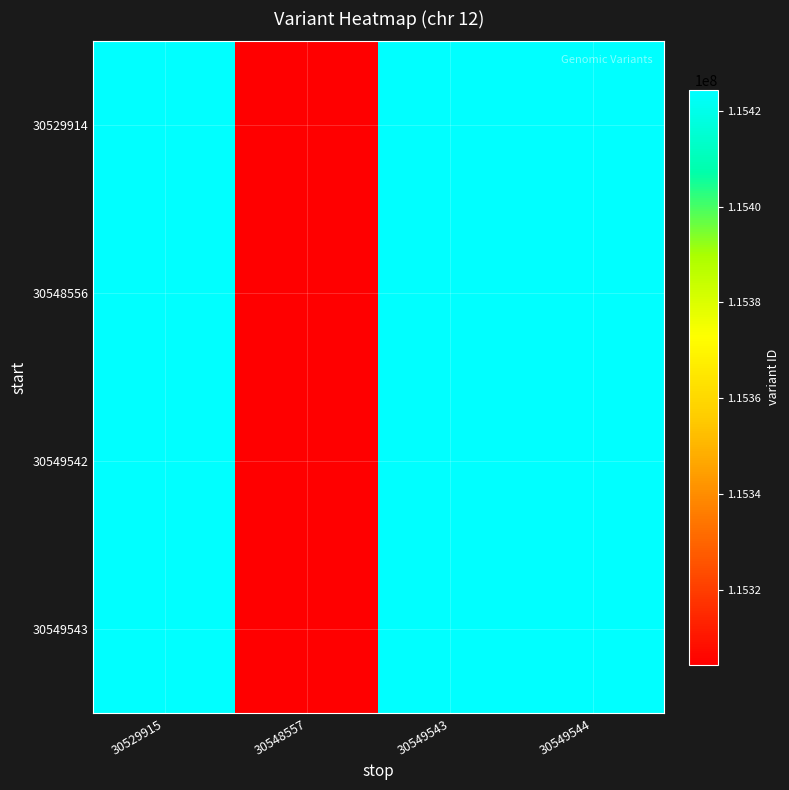

Which has a higher value, 30548557 or 30549544?

30549544